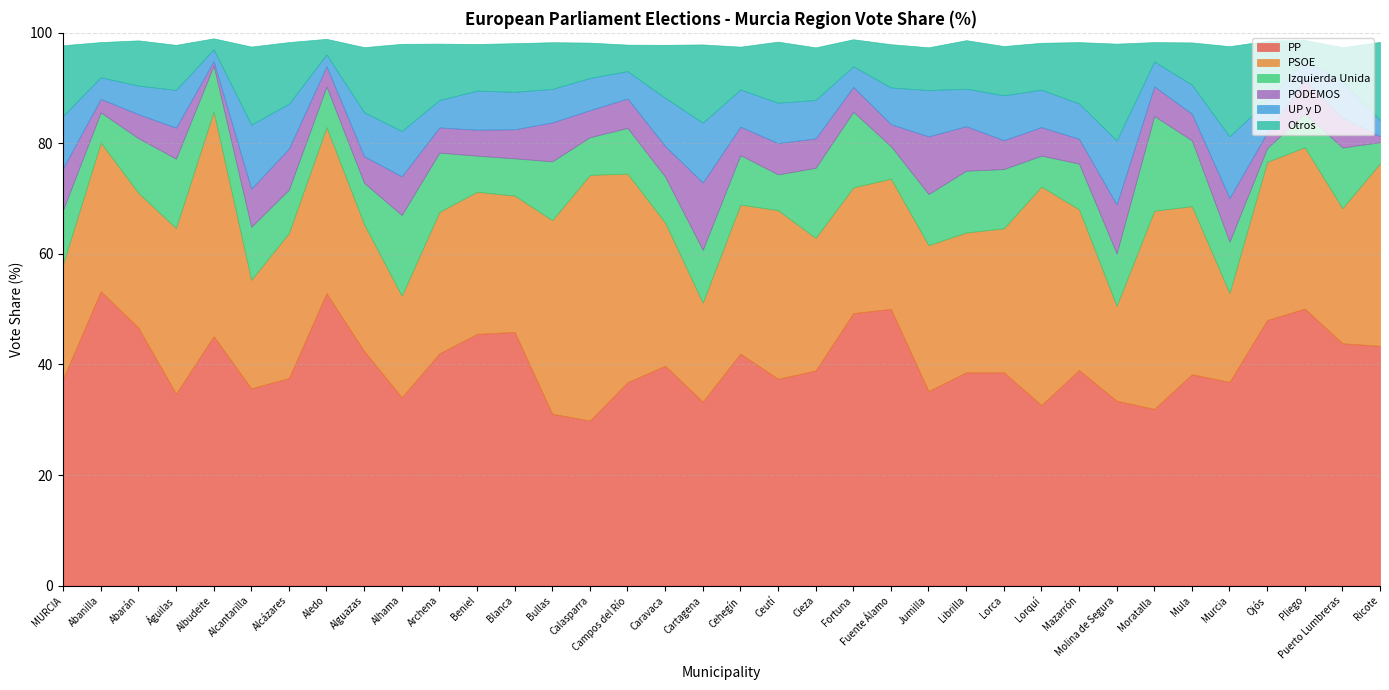

True or false: PP has more than 1 points higher than both neighbors.

True